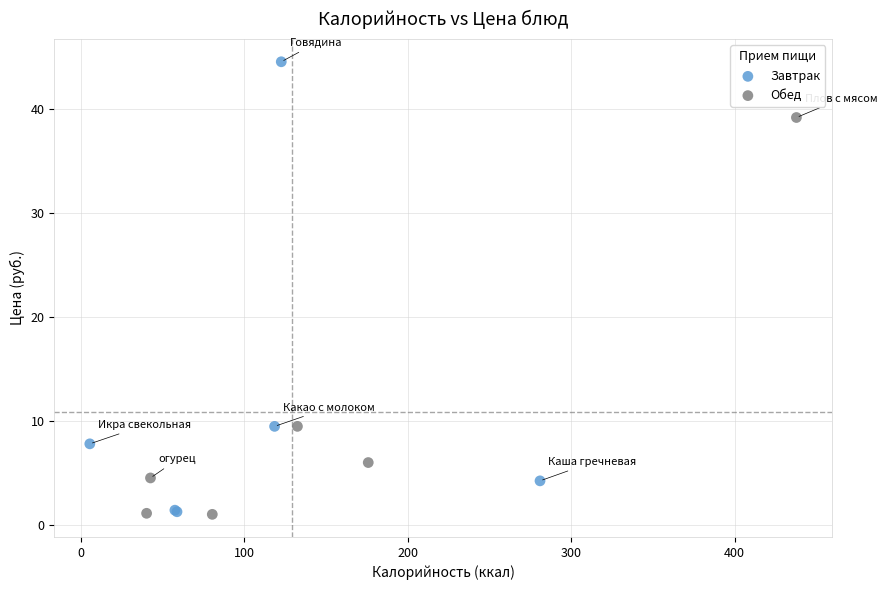

Which series has the largest Y range (max minus min)?

Завтрак